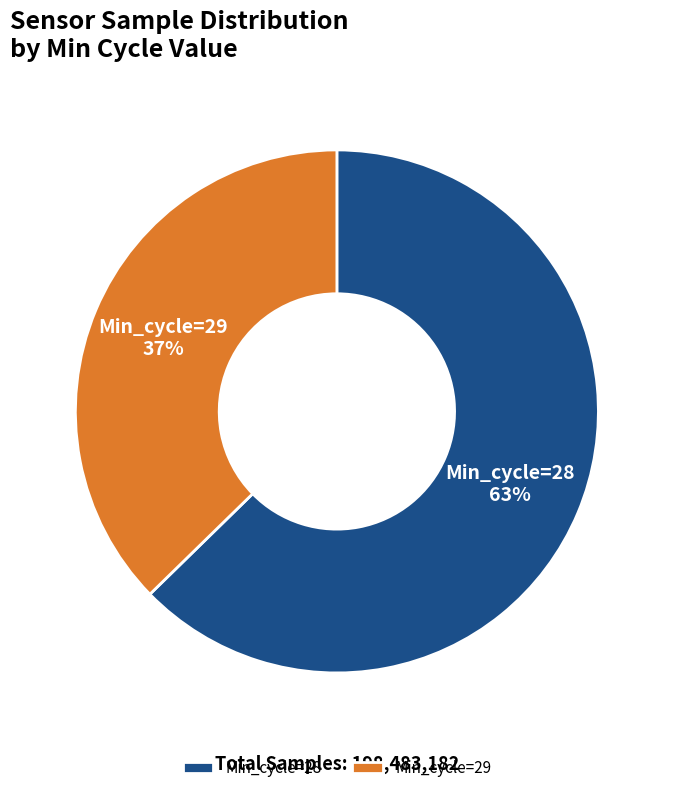

Rank the categories by value from lowest to highest.

Min_cycle=29, Min_cycle=28